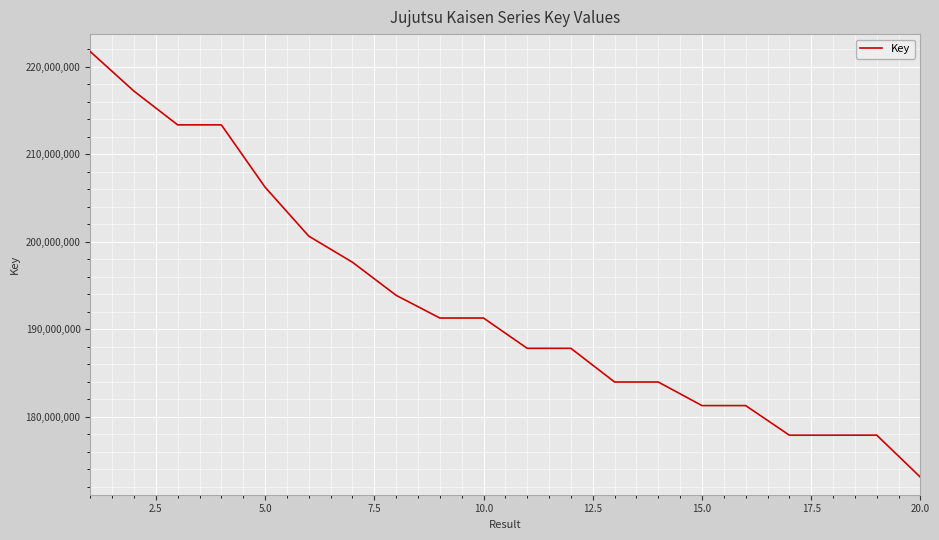

What is the maximum value shown in the chart?

221733457